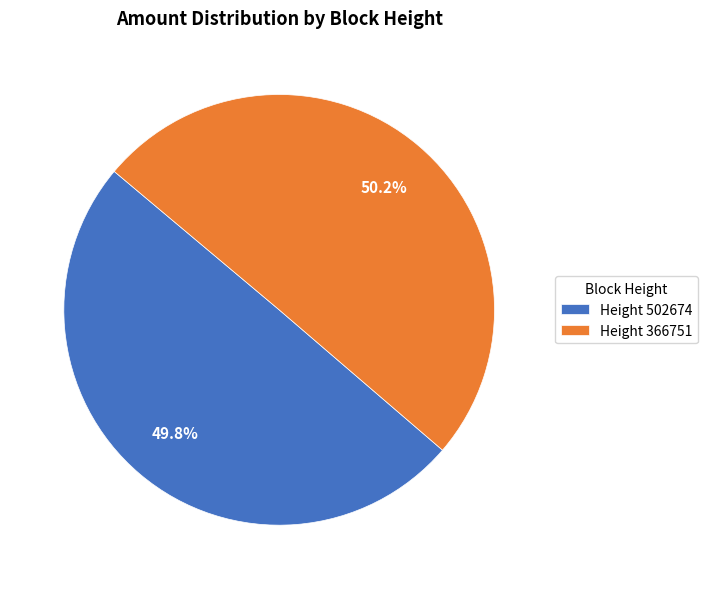

Is the sum of Height 502674 and Height 366751 greater than half?

Yes